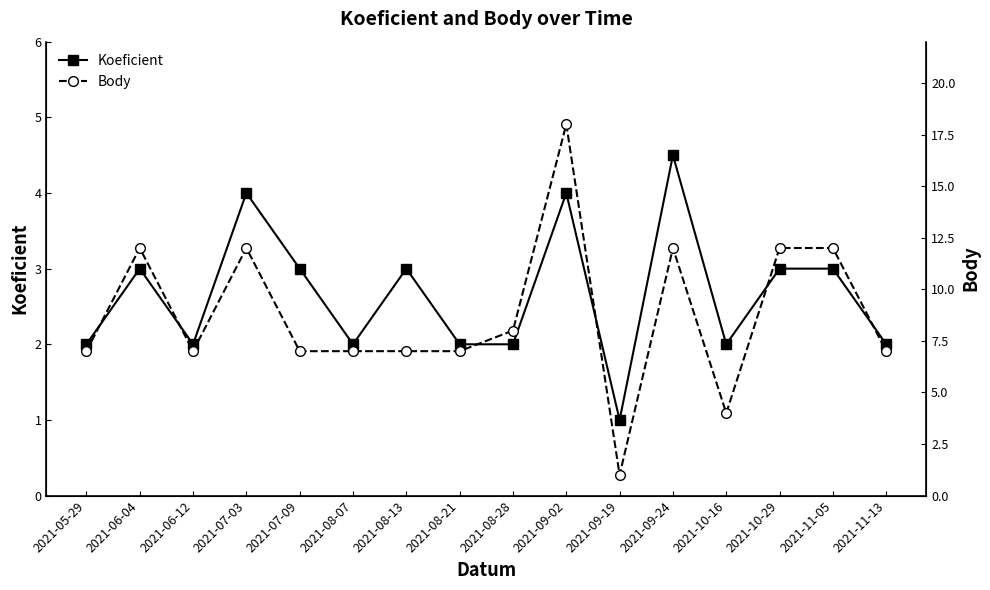

What is the average value of the Koeficient series?

2.7